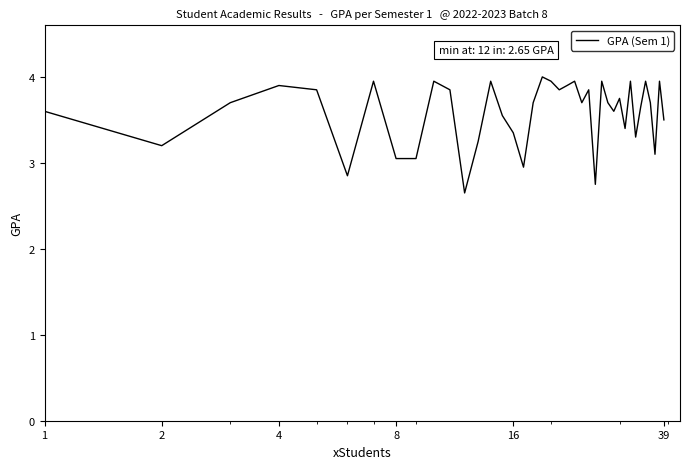

How many lines are shown in the chart?

1